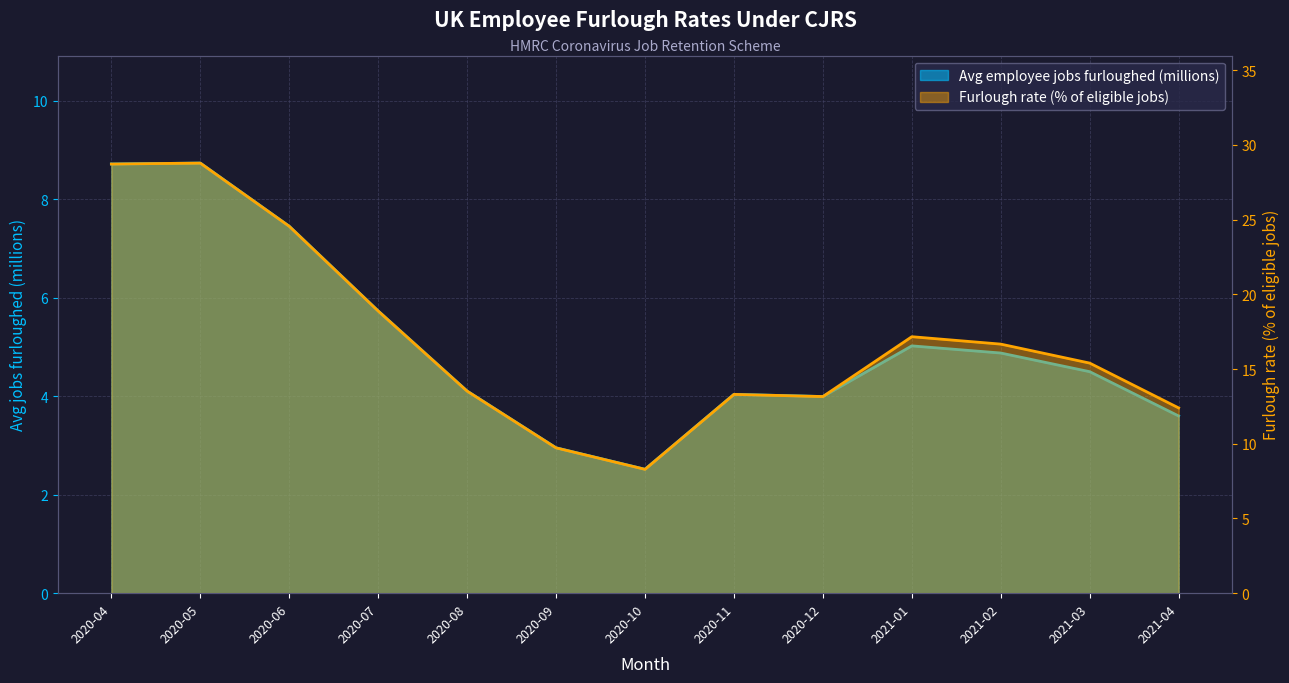

At how many categories does at least one series exceed 7?

13